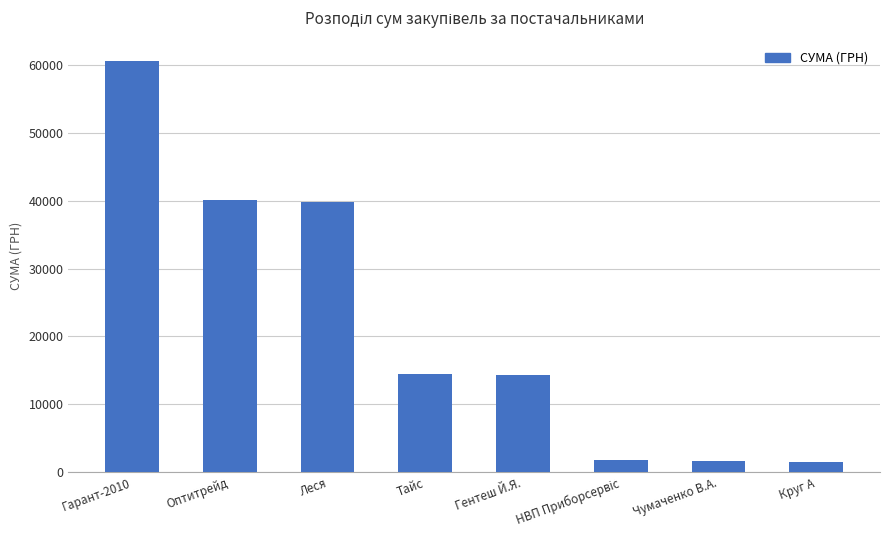

Between Оптитрейд and Гарант-2010, which is larger?

Гарант-2010